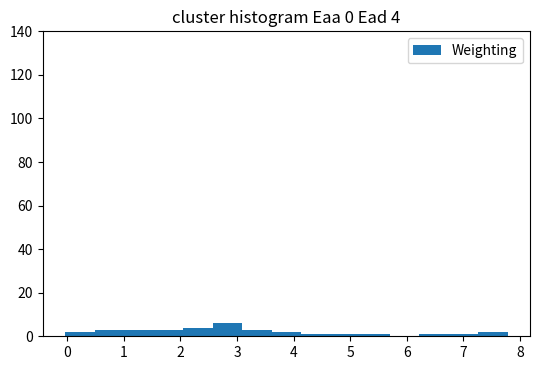

Over which range of the x-axis is the bar tallest?

2.6 to 3.1